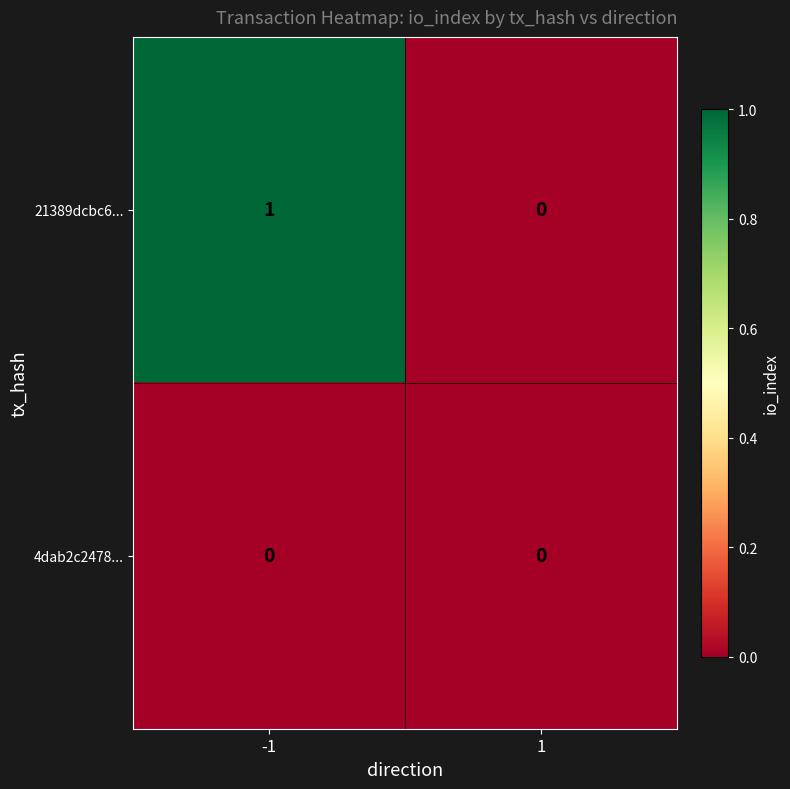

Which series has the largest total across all categories?

21389dcbc6...